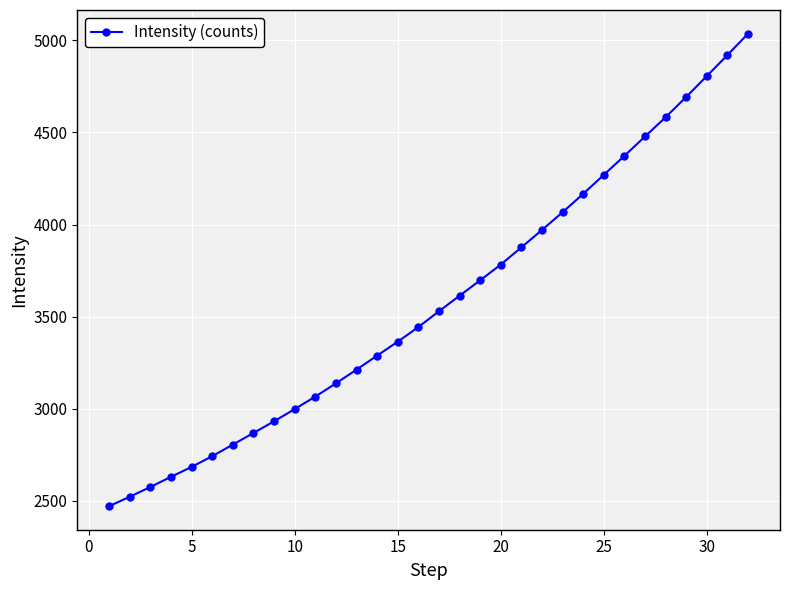

True or false: there are more than 2 points higher than both neighbors.

False